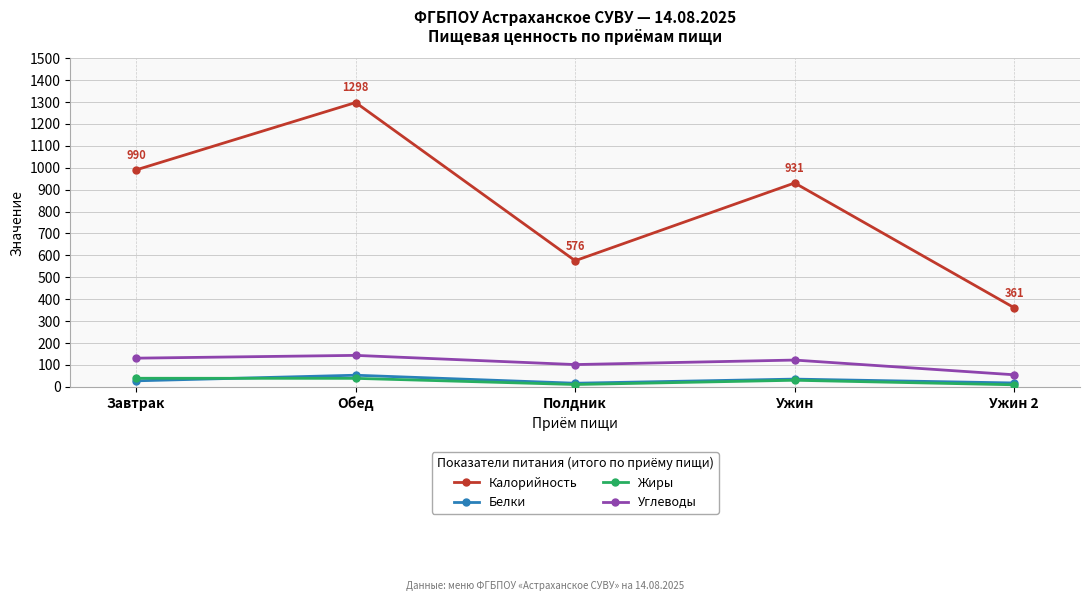

Which series has the widest spread of values?

Калорийность